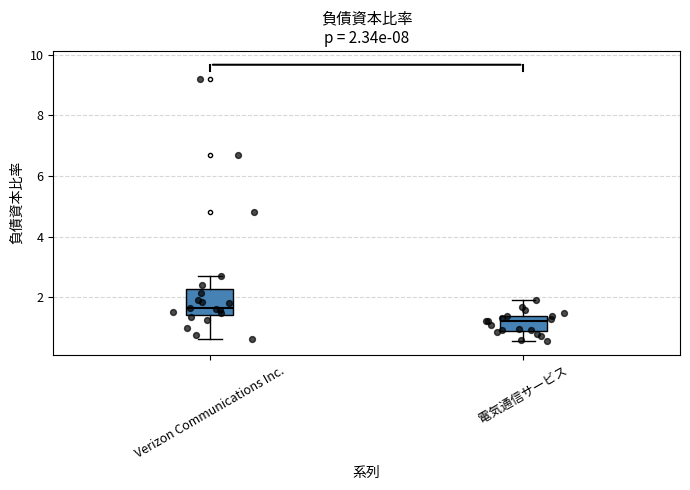

Which box is the tallest, from its lower edge to its upper edge?

Verizon Communications Inc.